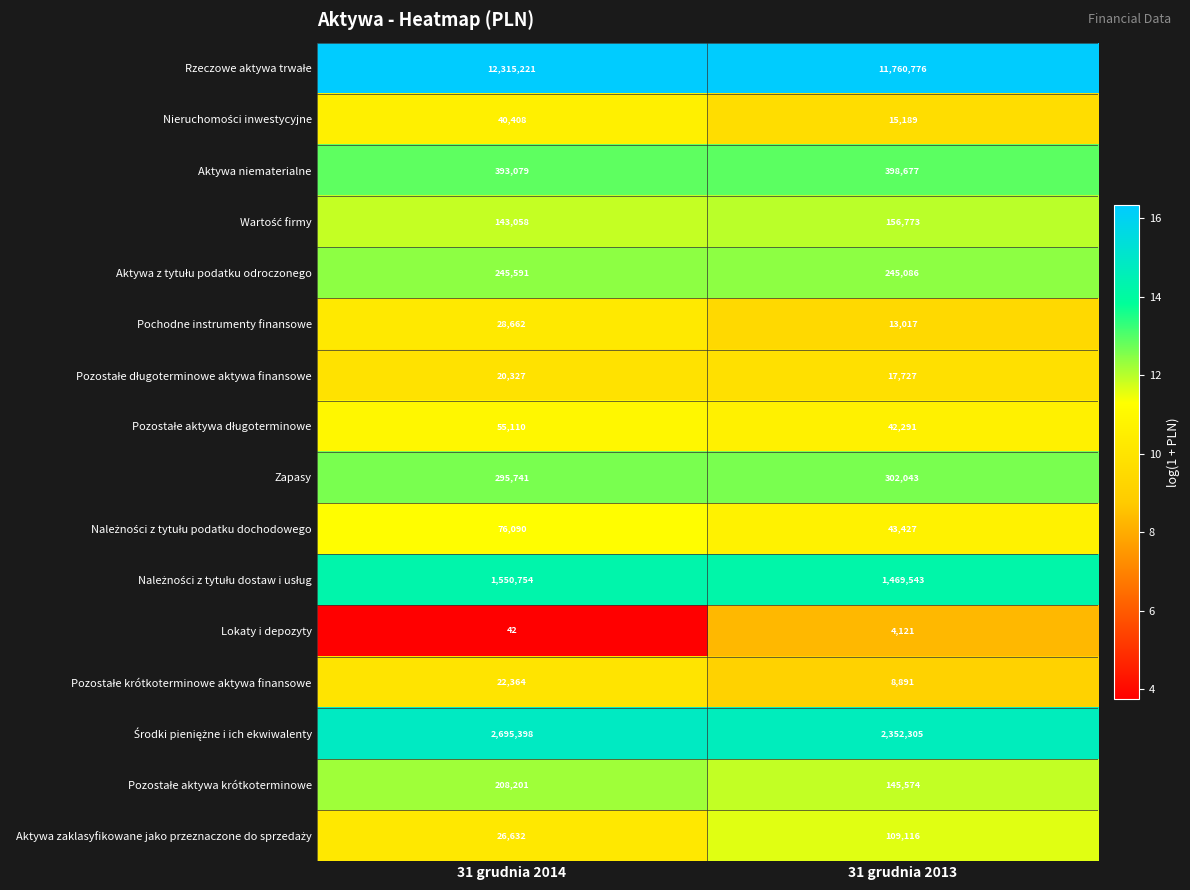

What is the difference between the highest and lowest values at 31 grudnia 2013?

11756655